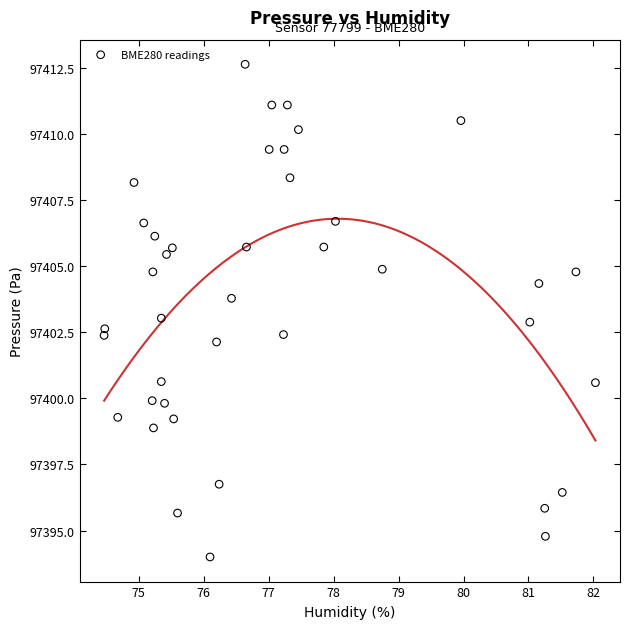

What is the range of Y values (max minus min)?

18.6